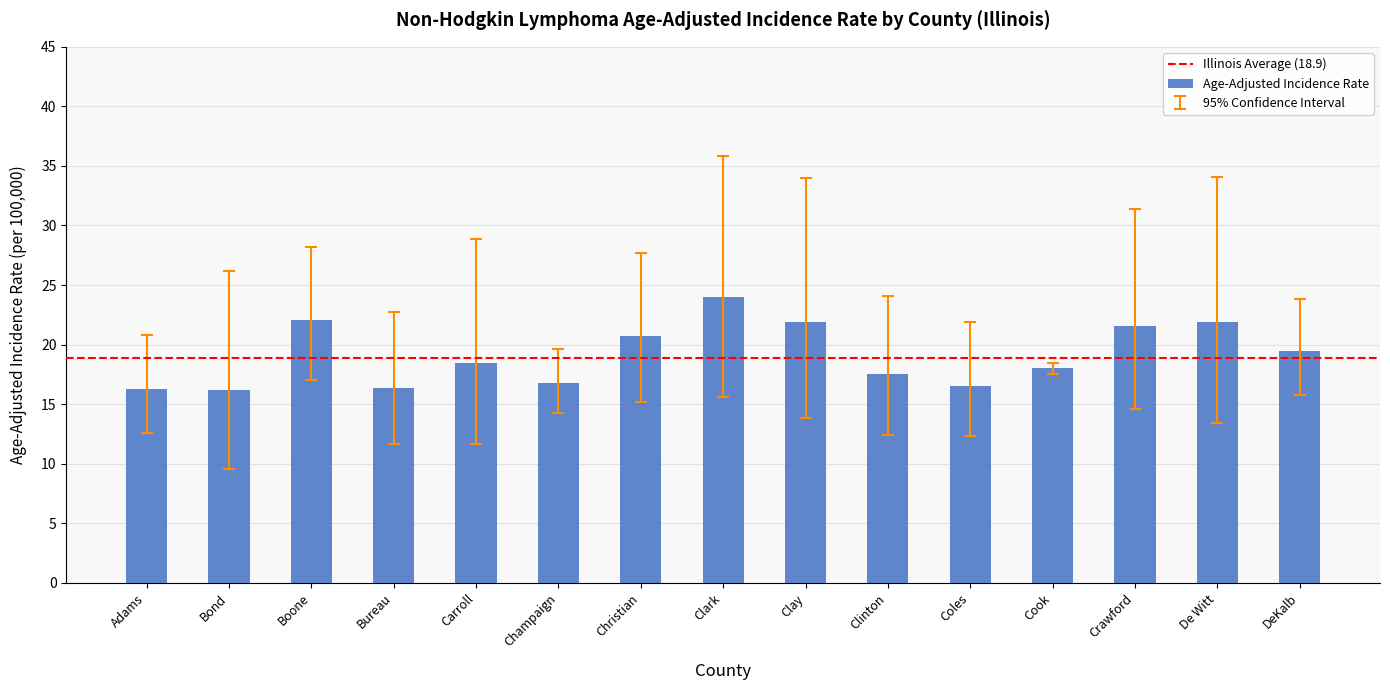

Which has a higher value, Crawford or Adams?

Crawford